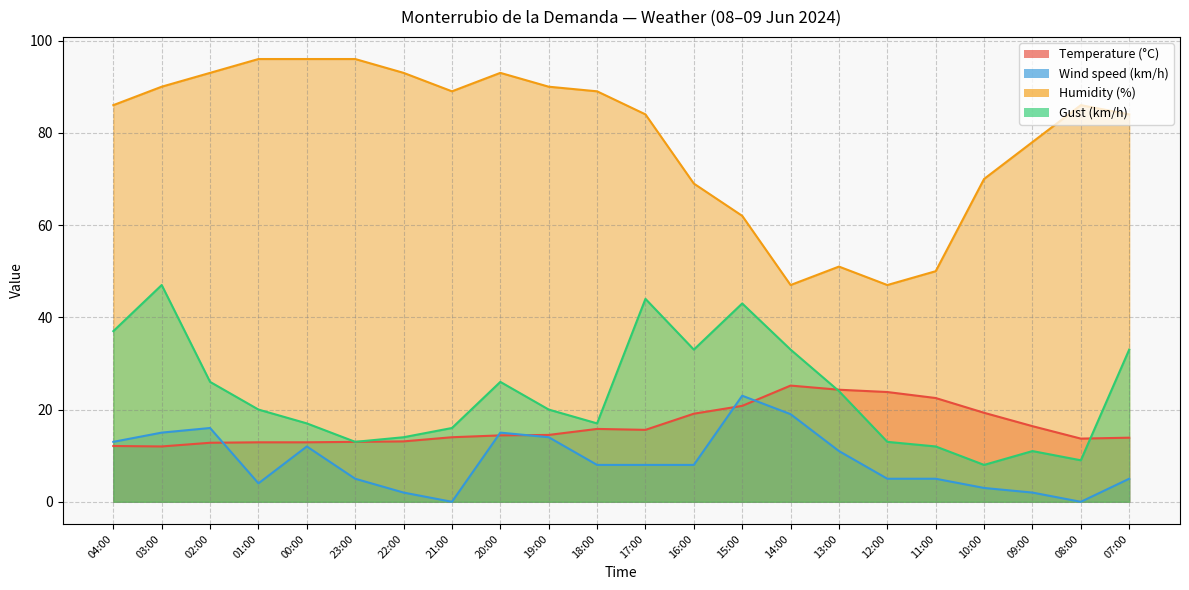

List the labels in order of Gust (km/h) value, smallest first.

10:00, 08:00, 09:00, 11:00, 23:00, 12:00, 22:00, 21:00, 00:00, 18:00, 01:00, 19:00, 13:00, 02:00, 20:00, 16:00, 14:00, 07:00, 04:00, 15:00, 17:00, 03:00